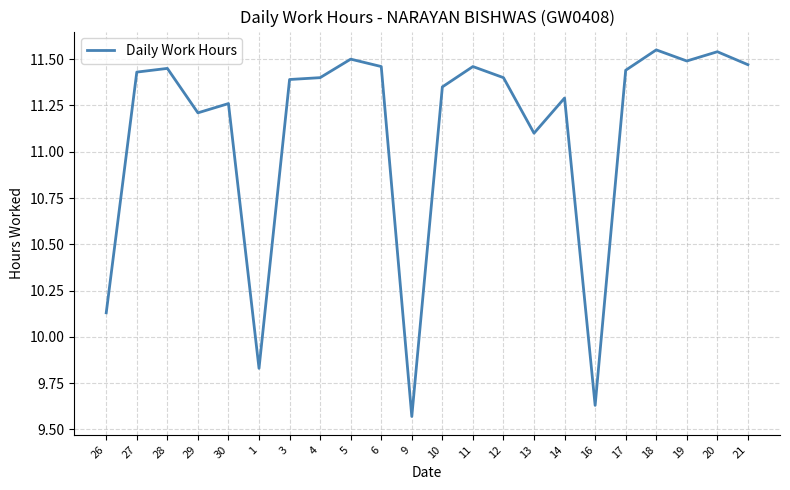

What is the difference between the maximum and minimum values?

2.0